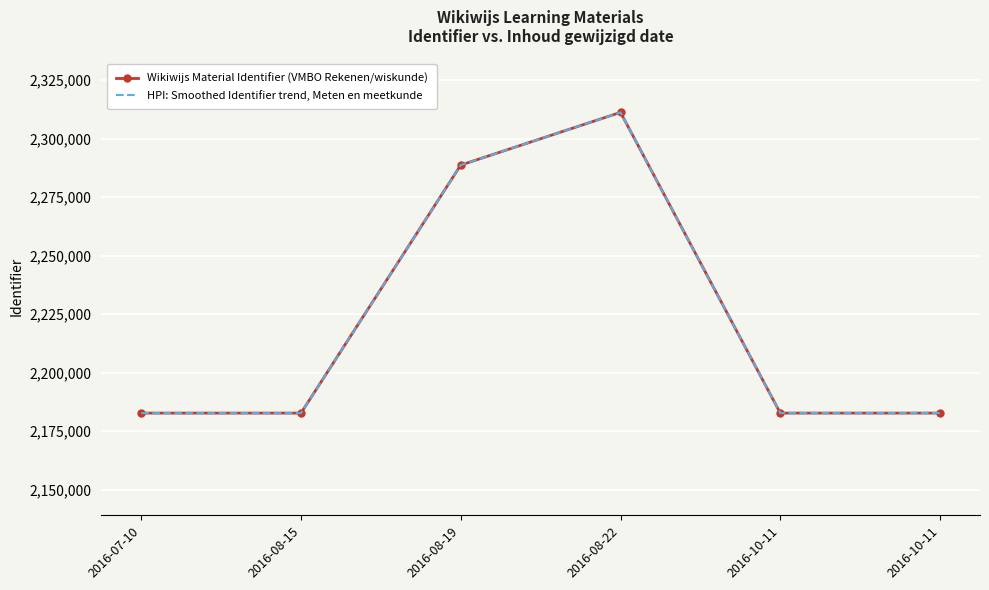

Reading left to right, list all the values displayed in this chart.

Wikiwijs Material Identifier (VMBO Rekenen/wiskunde): 2182732	2182733	2288670	2311183	2182736	2182738
HPI: Smoothed Identifier trend, Meten en meetkunde: 2182732	2182733	2288670	2311183	2182736	2182738